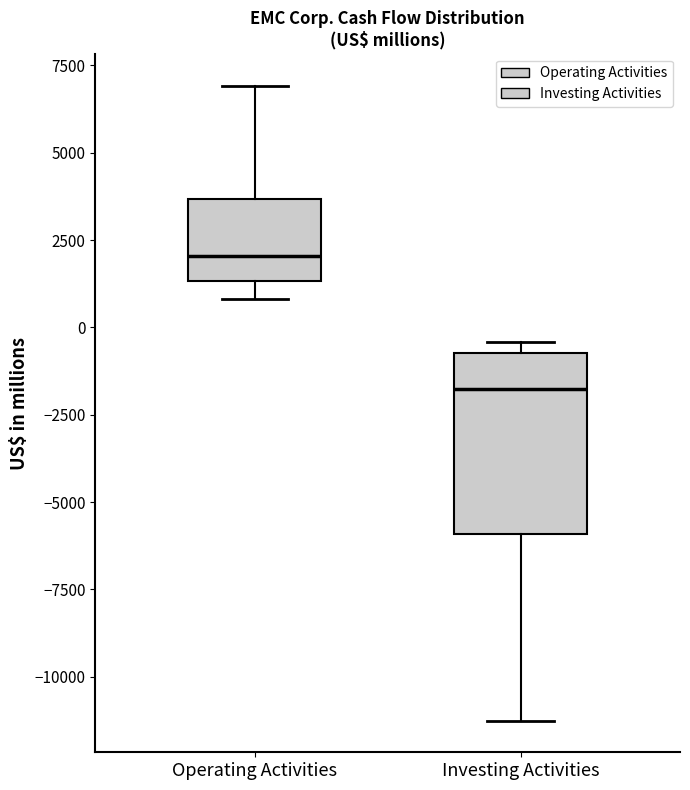

Reading left to right, read every box against the y-axis: the position of its median line, the range the box covers, and the ends of its whiskers. The values are not printed on the chart, so give them approximately, as read against the axis.

Operating Activities: median 2000, box 1500 to 3500, whiskers 1000 to 7000
Investing Activities: median -2000, box -6000 to -500, whiskers -11000 to -500 (just above the box's upper edge)